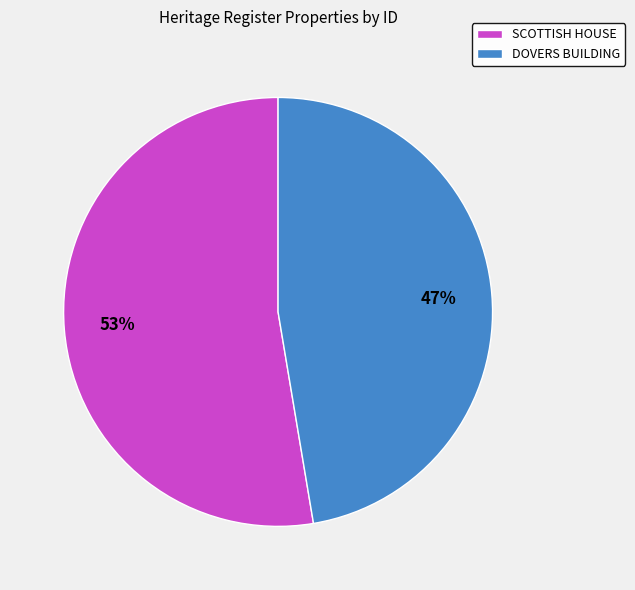

To the nearest percent, what is the combined percentage of DOVERS BUILDING and SCOTTISH HOUSE?

100%